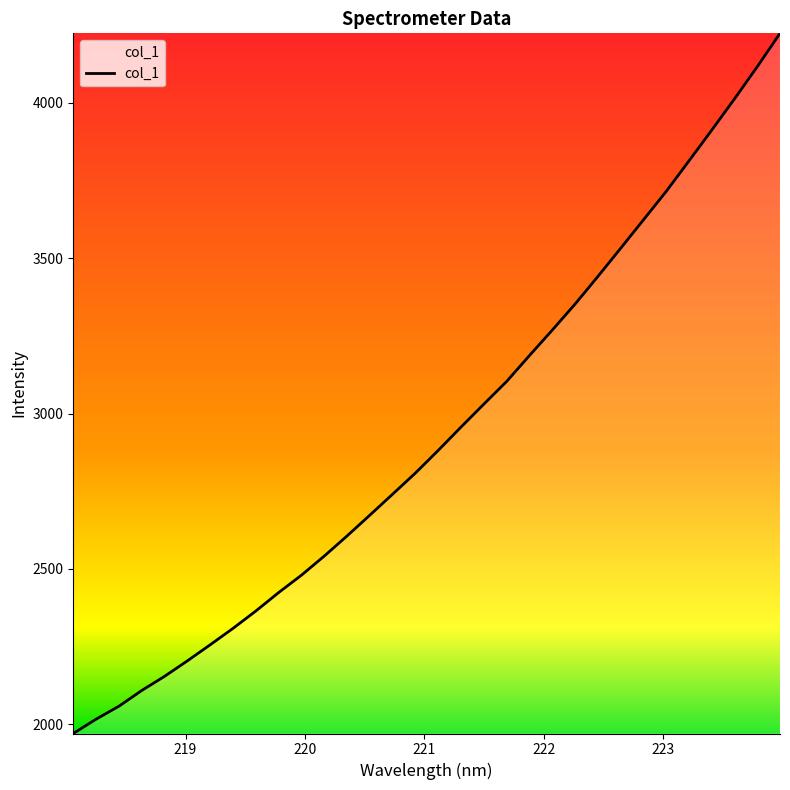

How many series are shown in this chart?

1